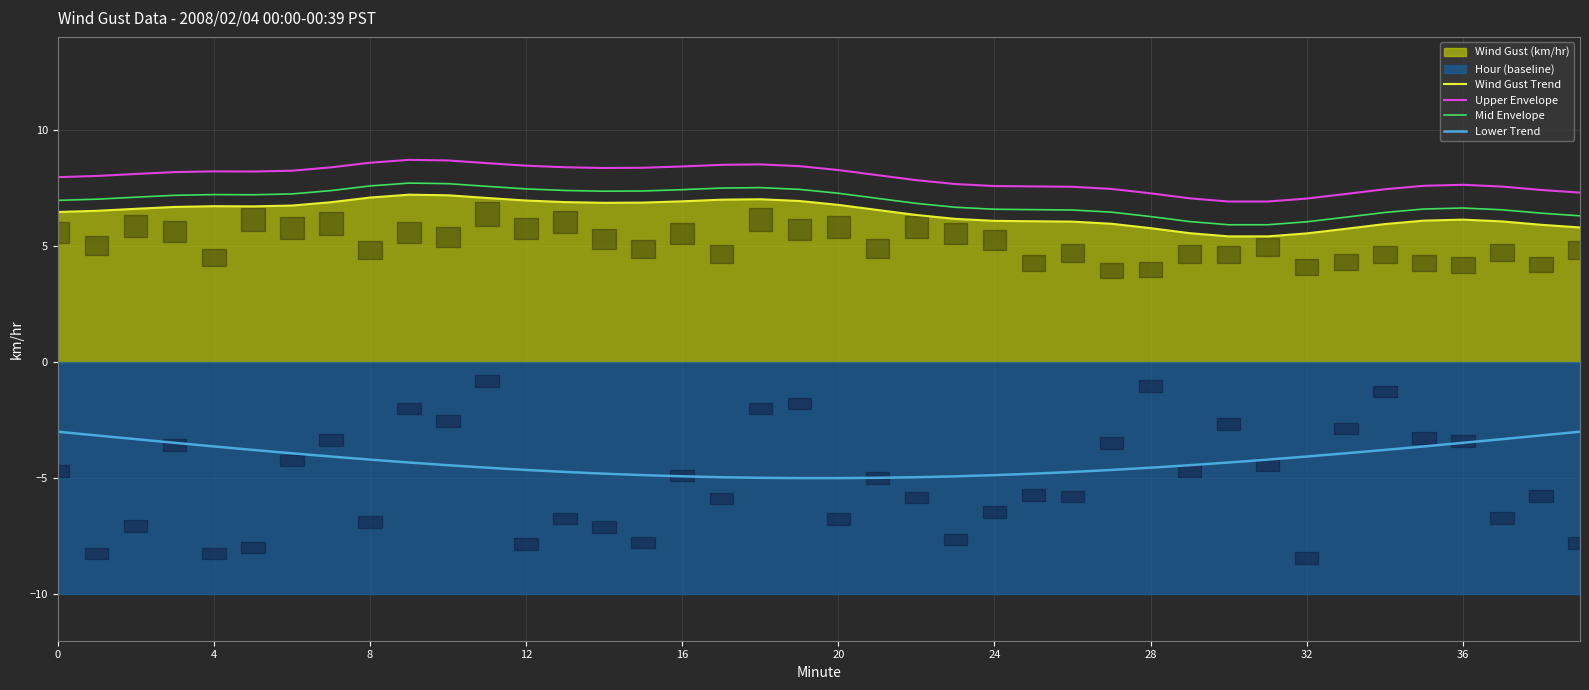

True or false: Lower Trend and Upper Envelope intersect in this chart.

False